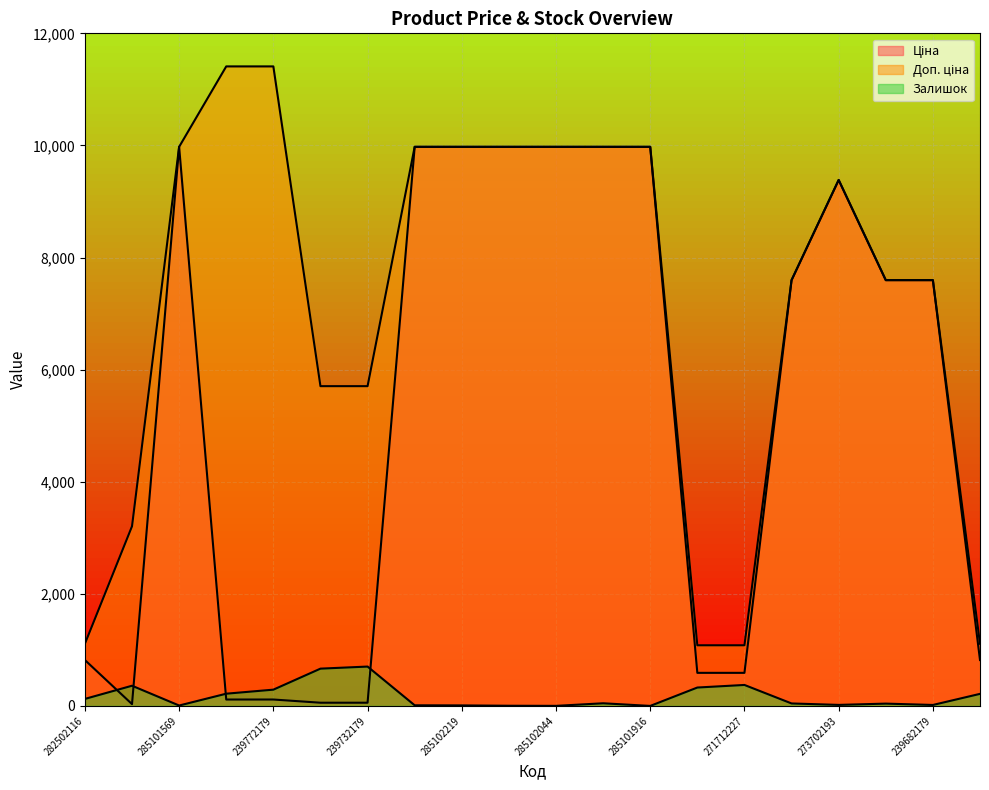

List the series in order of their overall mean, highest first.

Доп. ціна, Ціна, Залишок